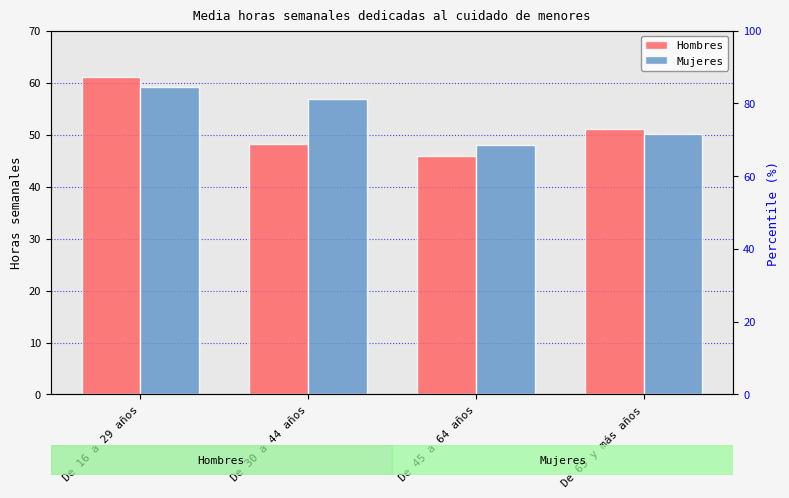

What is the maximum value shown in the chart?

61.1